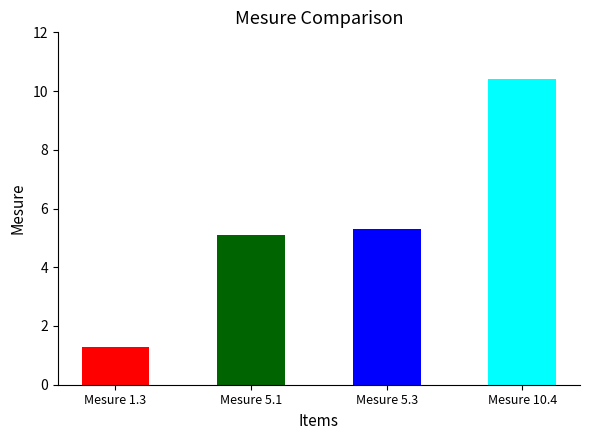

Approximately how many times larger is the value at Mesure 1.3 compared to Mesure 10.4?

0.1